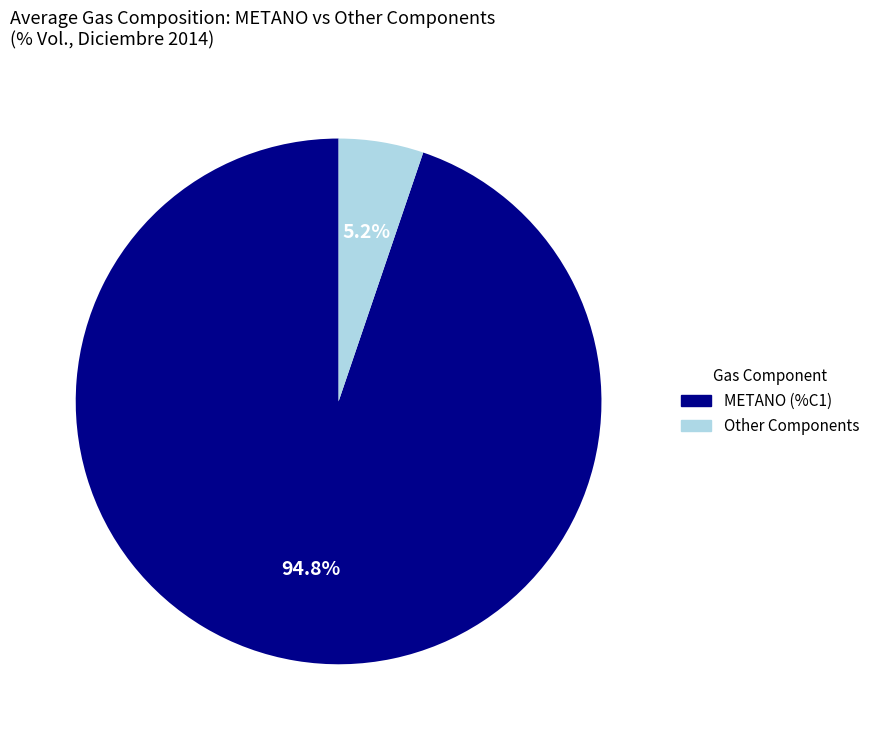

Is there any slice that represents more than half of the pie?

Yes